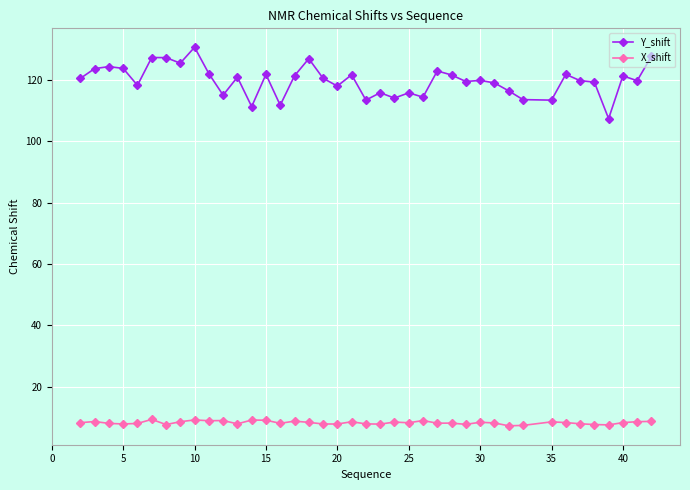

List the series in order of their peak value, lowest first.

X_shift, Y_shift